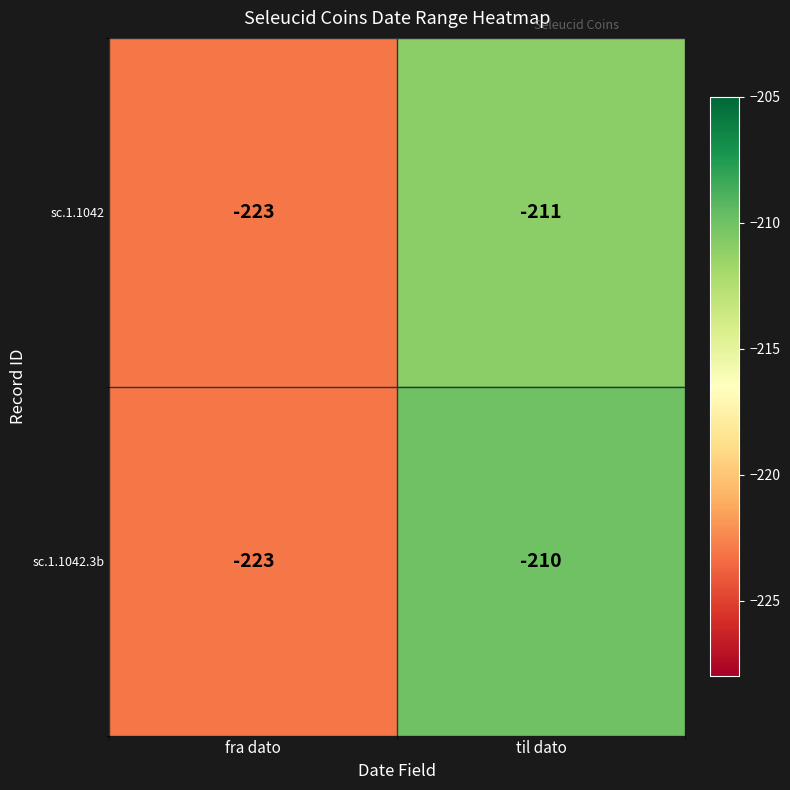

Which series has the largest total across all categories?

sc.1.1042.3b